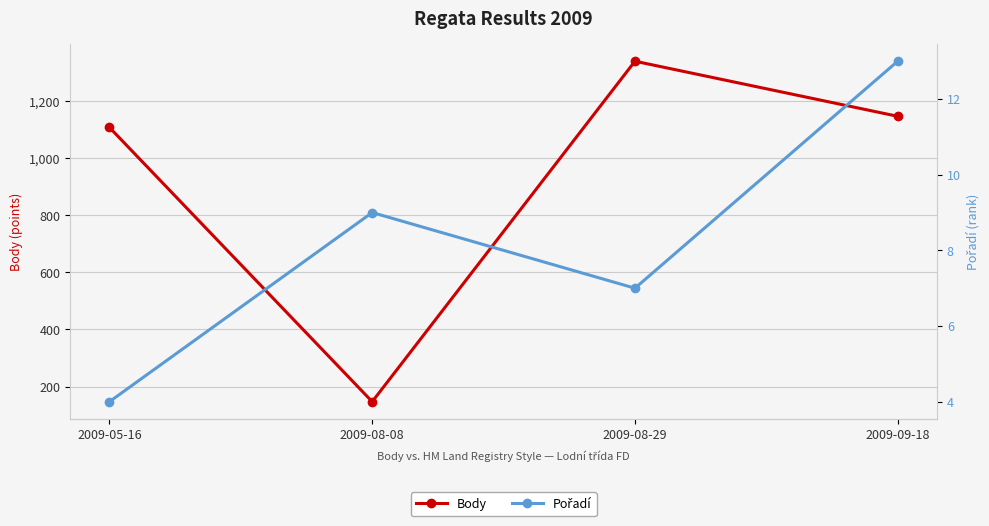

What is the label of the 4th point from the right?

2009-05-16